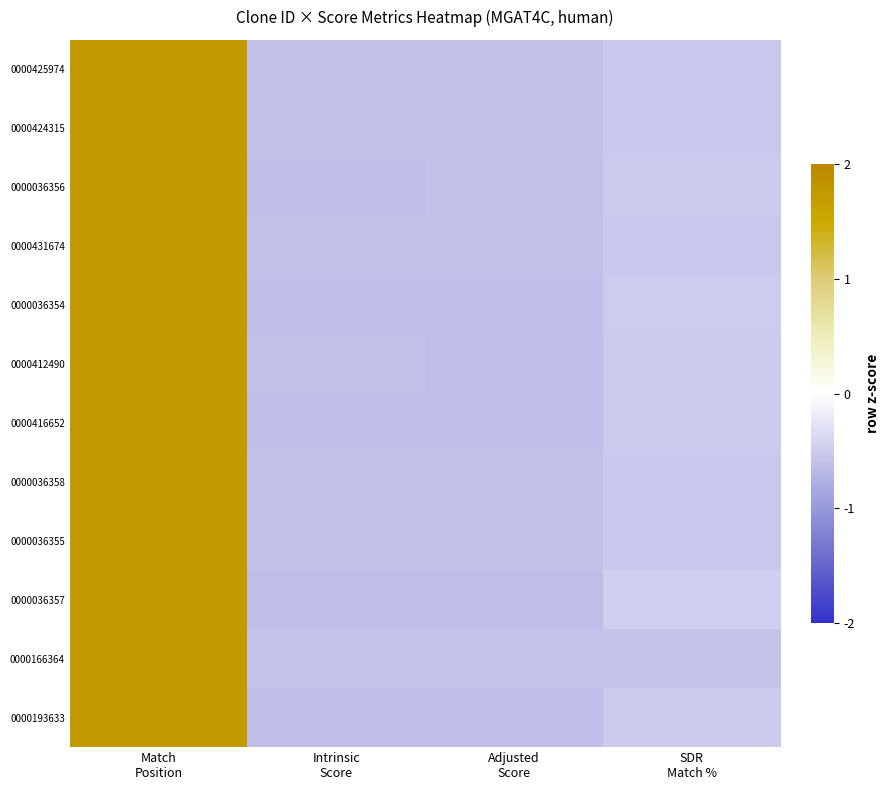

List the series in order of their peak value, lowest first.

0000036357, 0000036354, 0000416652, 0000193633, 0000036356, 0000412490, 0000036358, 0000036355, 0000424315, 0000431674, 0000425974, 0000166364